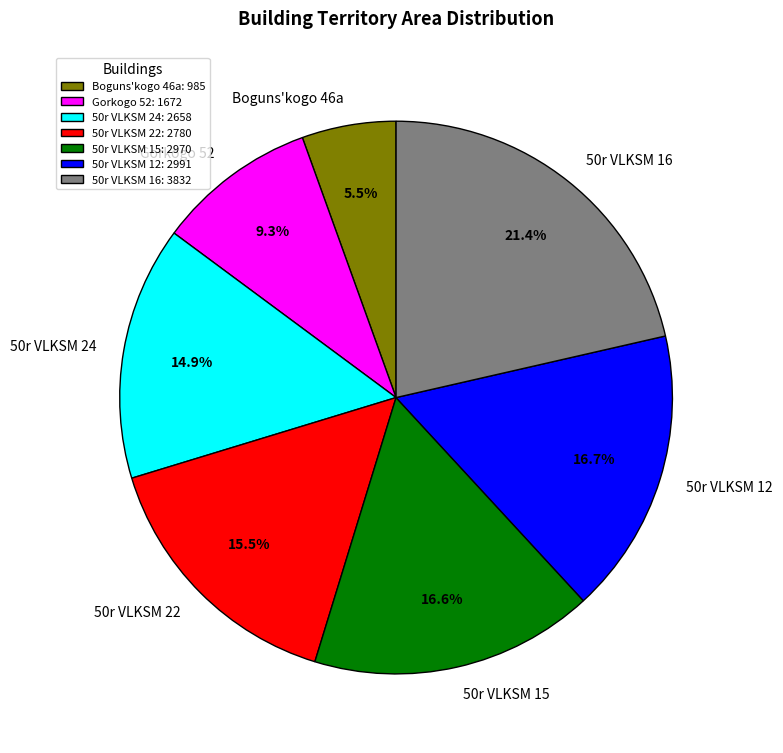

To the nearest percent, what is the difference between the largest and smallest slice percentages?

16%